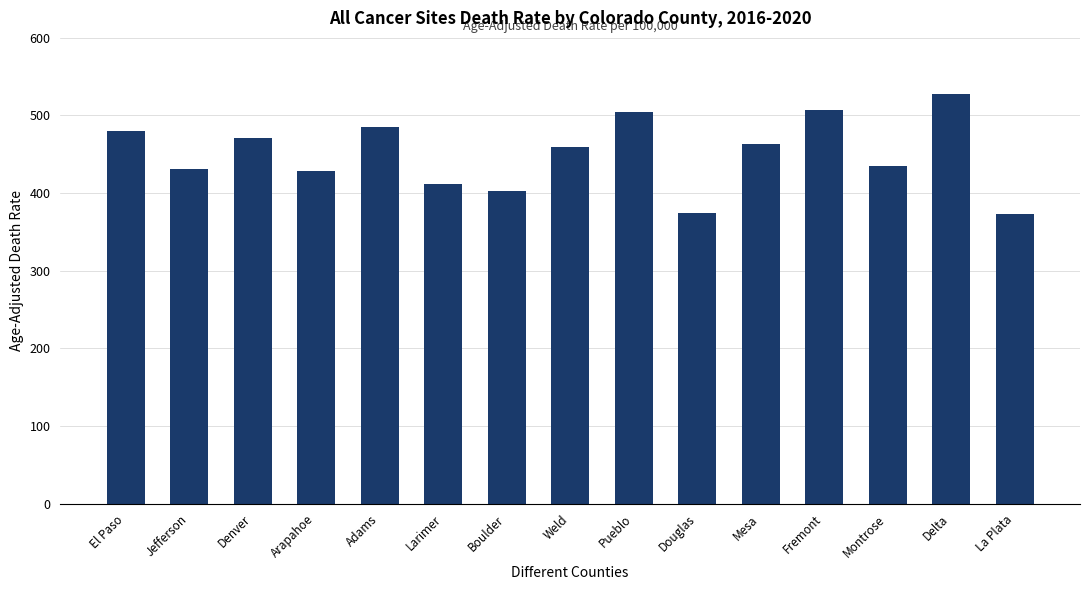

At which label does the data first exceed 459?

El Paso